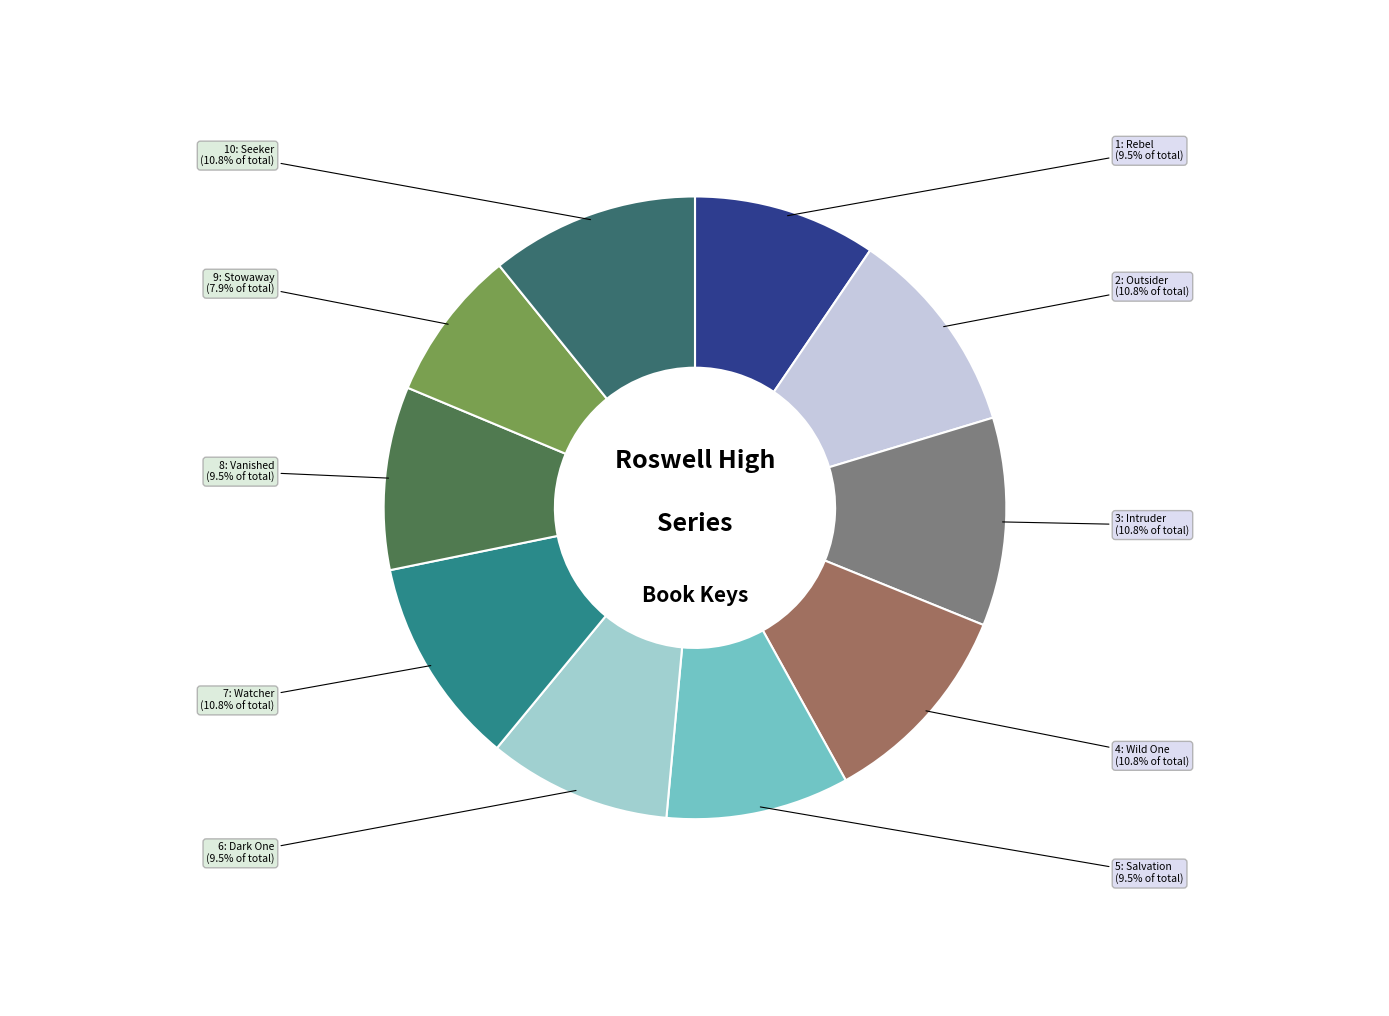

To the nearest percent, what is the difference between the largest and smallest slice percentages?

3%